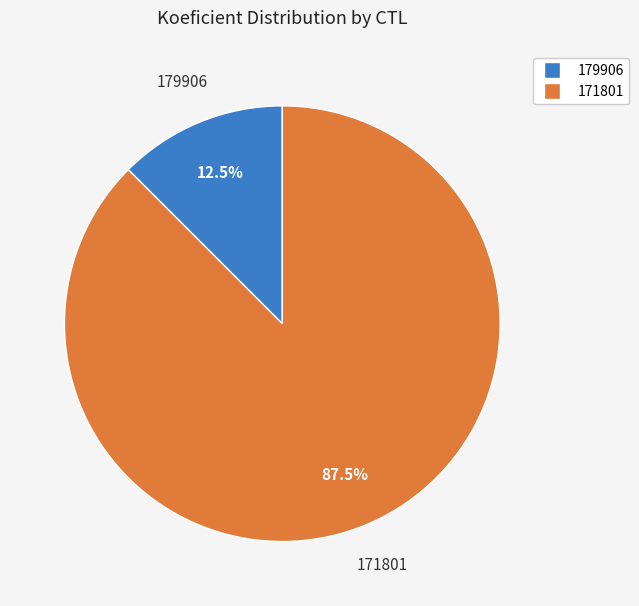

Does 171801 represent more than half of the total?

Yes